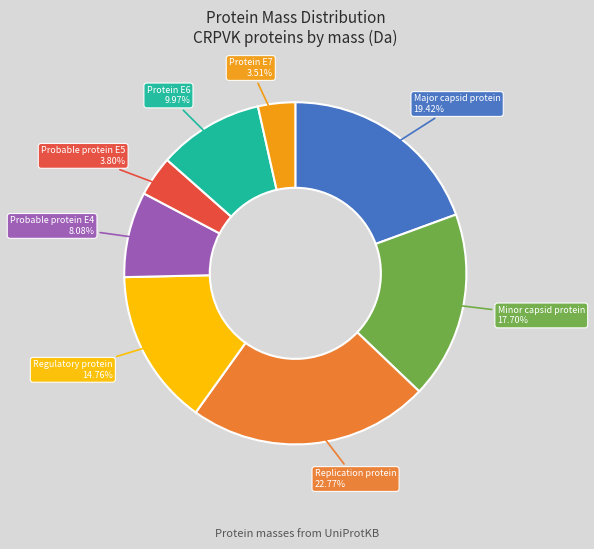

Is there a majority slice in this chart?

No